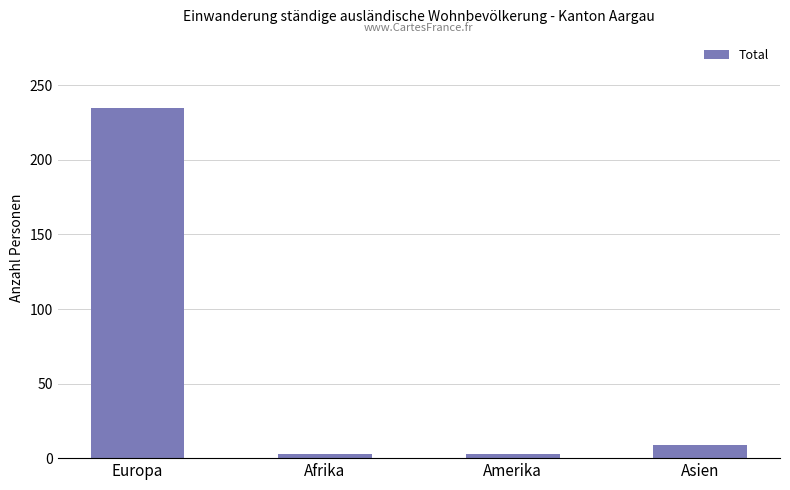

Read the value at Afrika, to the nearest 5.

5